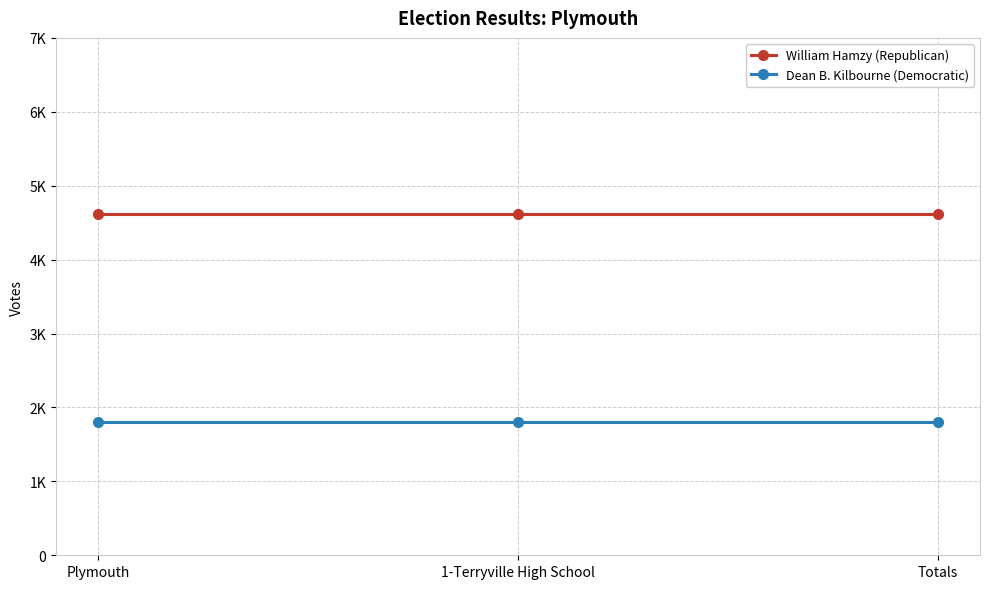

Where is Dean B. Kilbourne (Democratic) nearest to the value 1804?

Plymouth